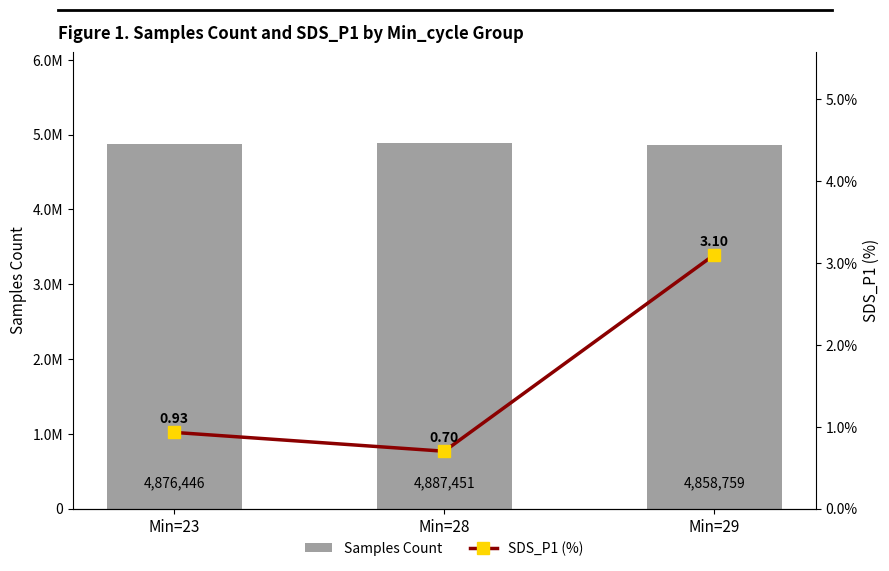

Rank the series by their maximum value, from lowest to highest.

SDS_P1 (%), Samples Count